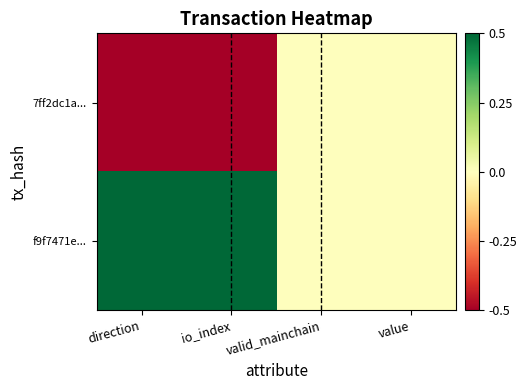

Rank the series by their maximum value, from highest to lowest.

f9f7471e..., 7ff2dc1a...